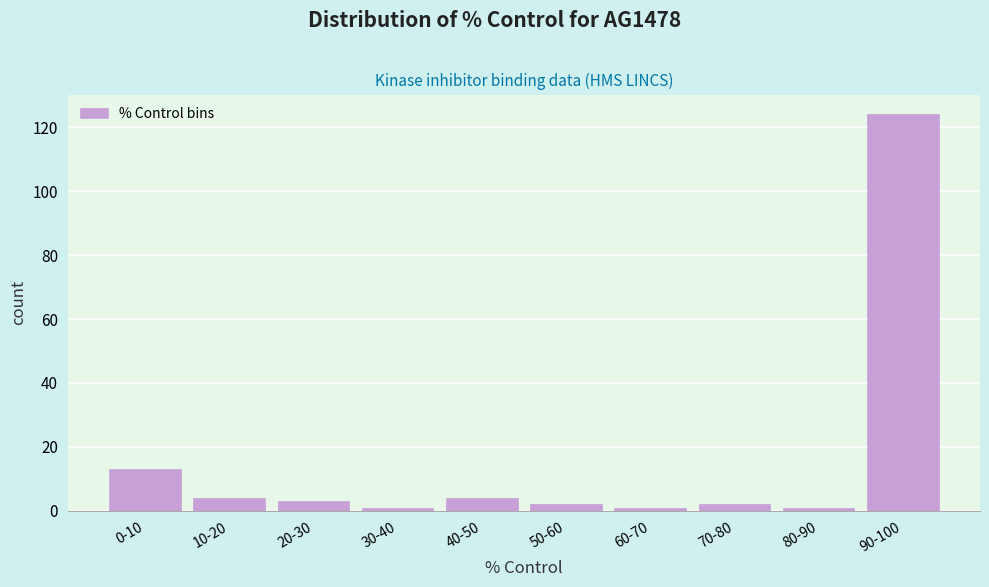

Reading left to right, transcribe all the data shown in this chart.

13	4	3	1	4	2	1	2	1	124